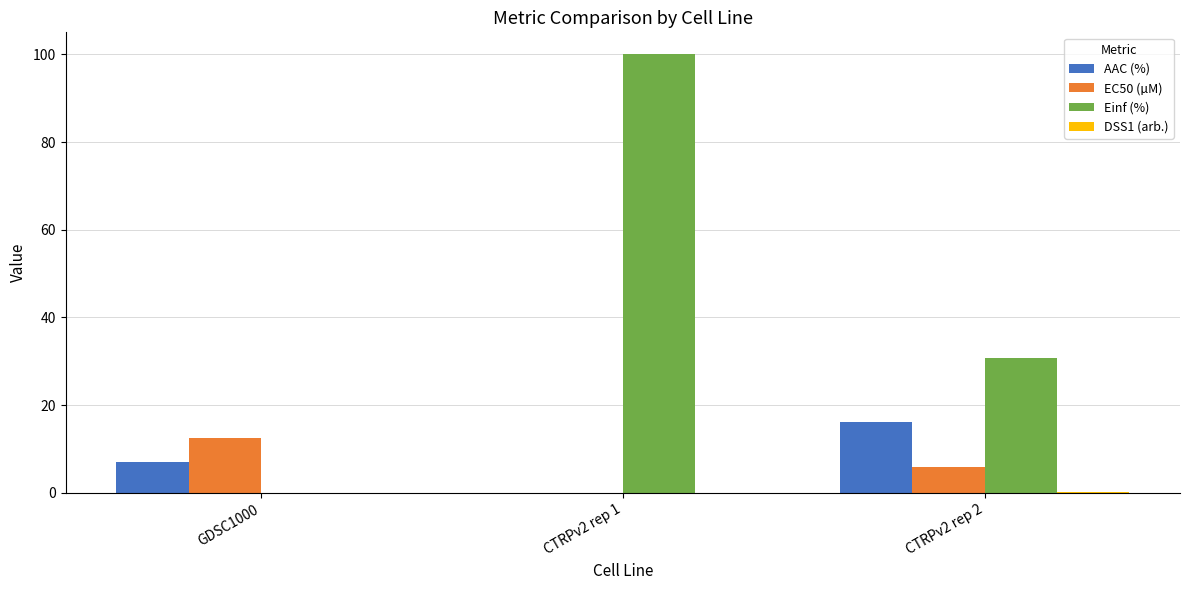

How many groups of bars are there?

3